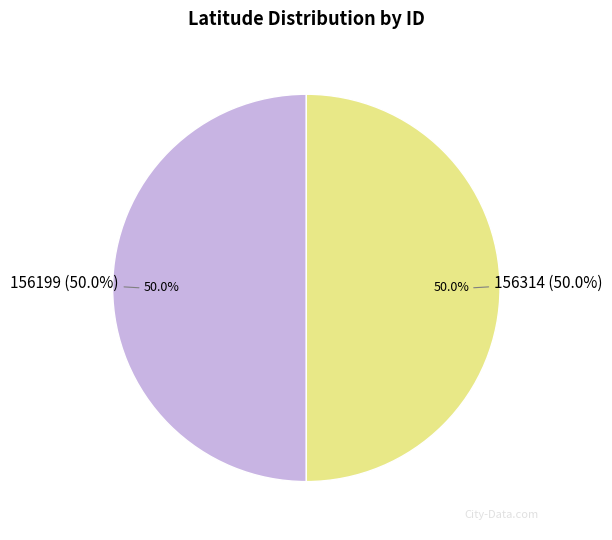

What portion of the pie excludes 156314?

50.0%